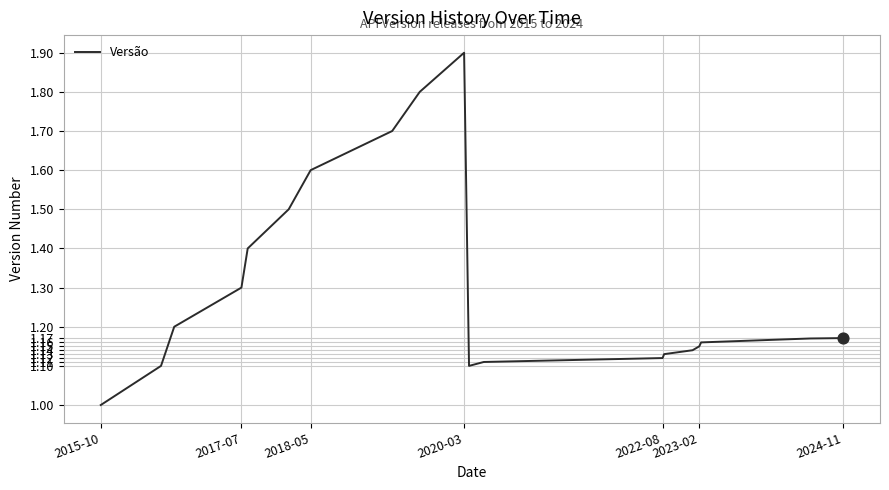

What is the smallest value displayed?

1.0